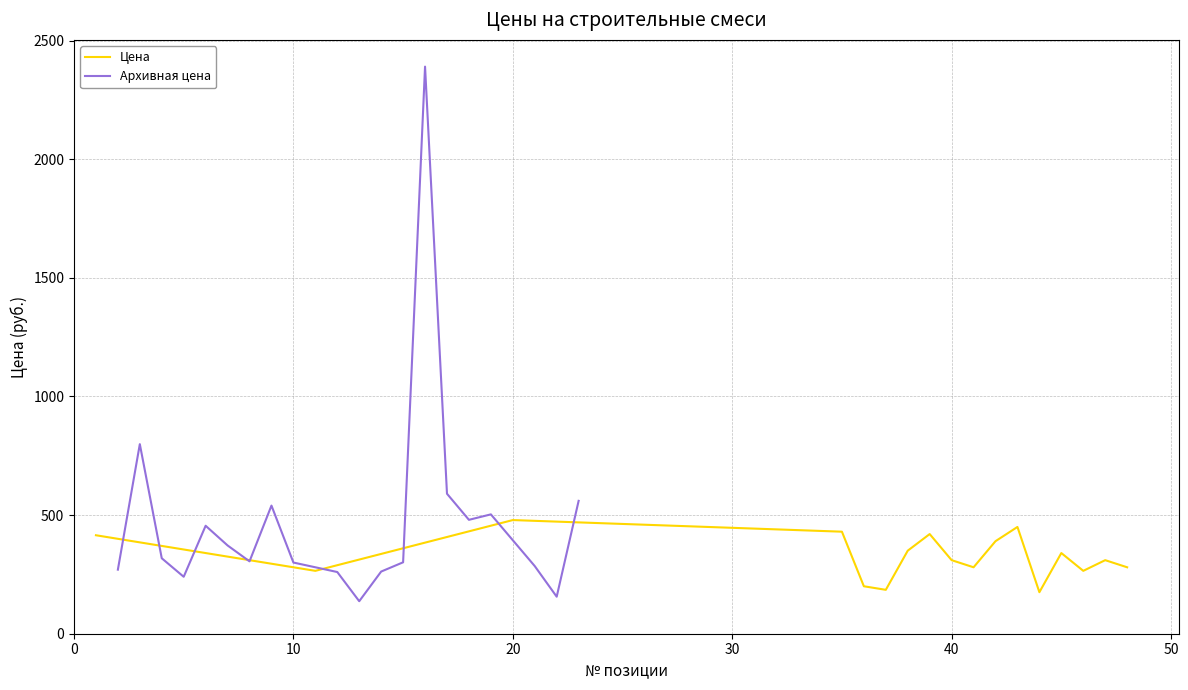

True or false: the data has more than 1 interior local peaks.

True